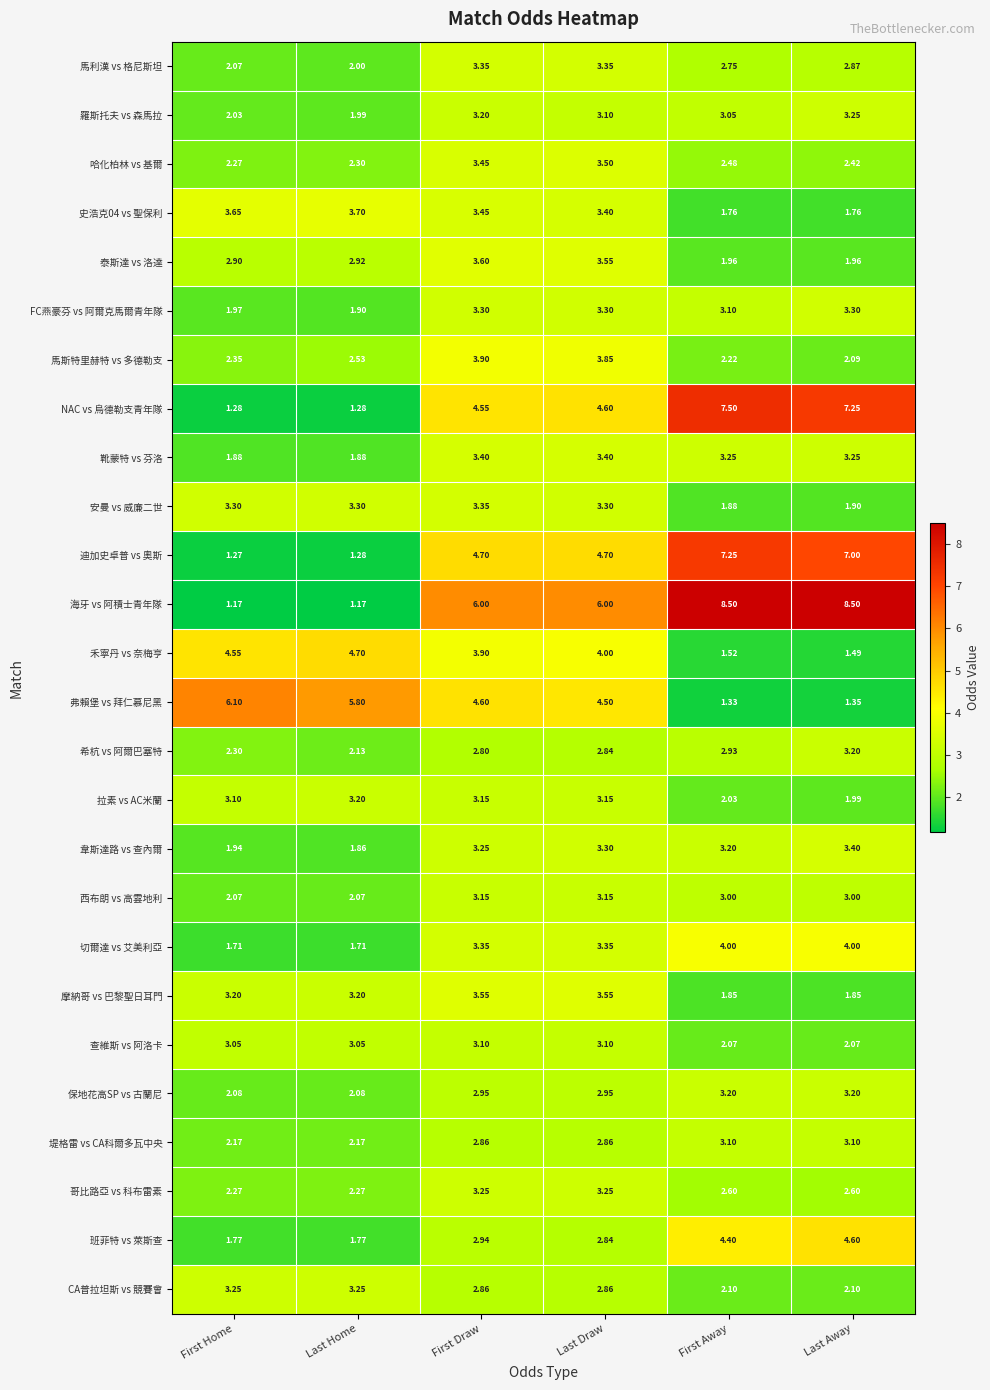

Between Last Draw and Last Away, which series saw the biggest shift?

弗賴堡 vs 拜仁慕尼黑